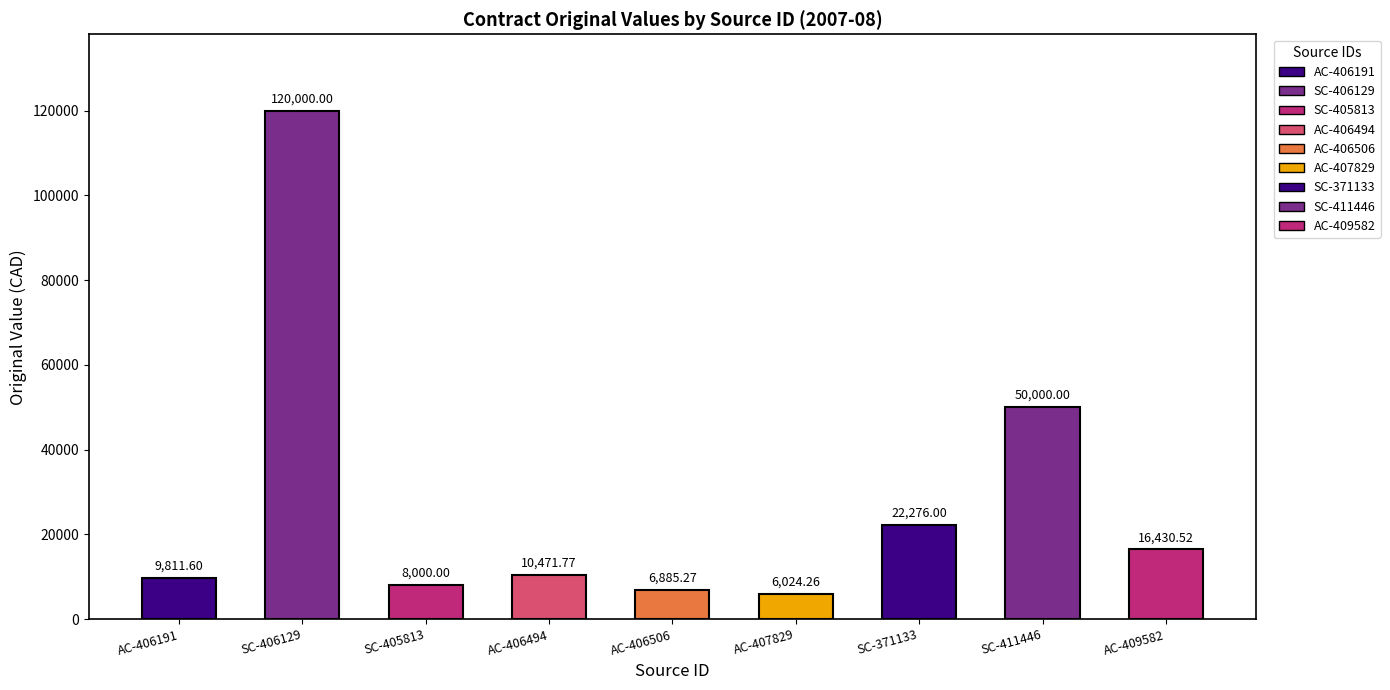

What is the ratio of the value at AC-409582 to the value at SC-411446?

0.3